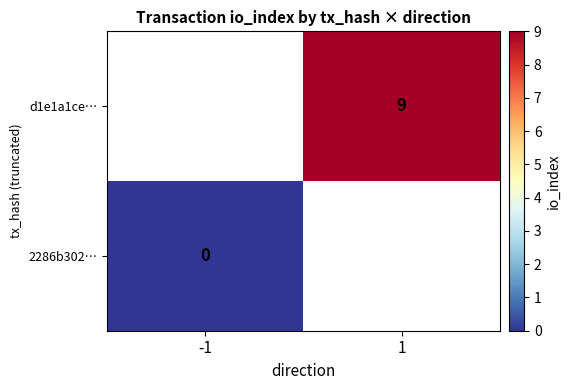

Is the value of d1e1a1ce… at 1 greater than the value of 2286b302… at -1?

Yes